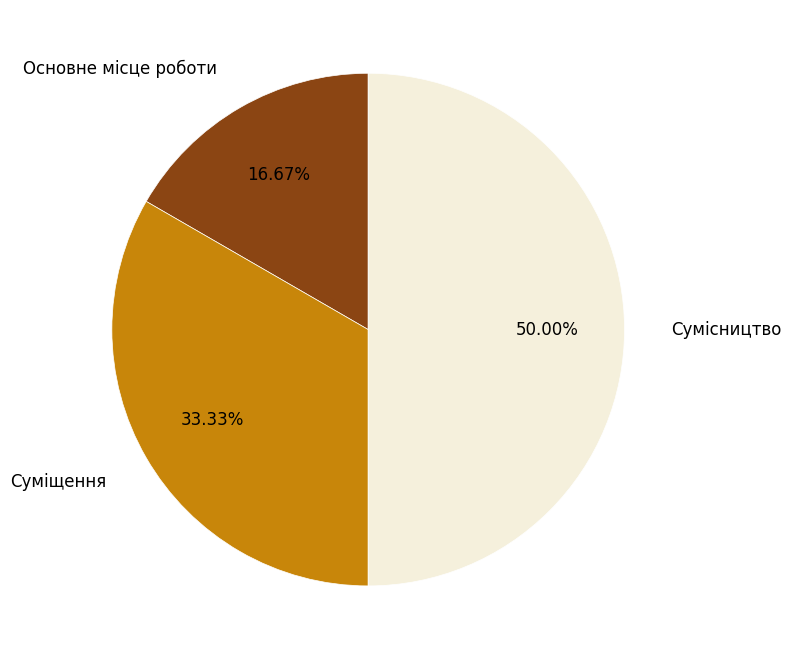

Which has a higher value, Суміщення or Сумісництво?

Сумісництво